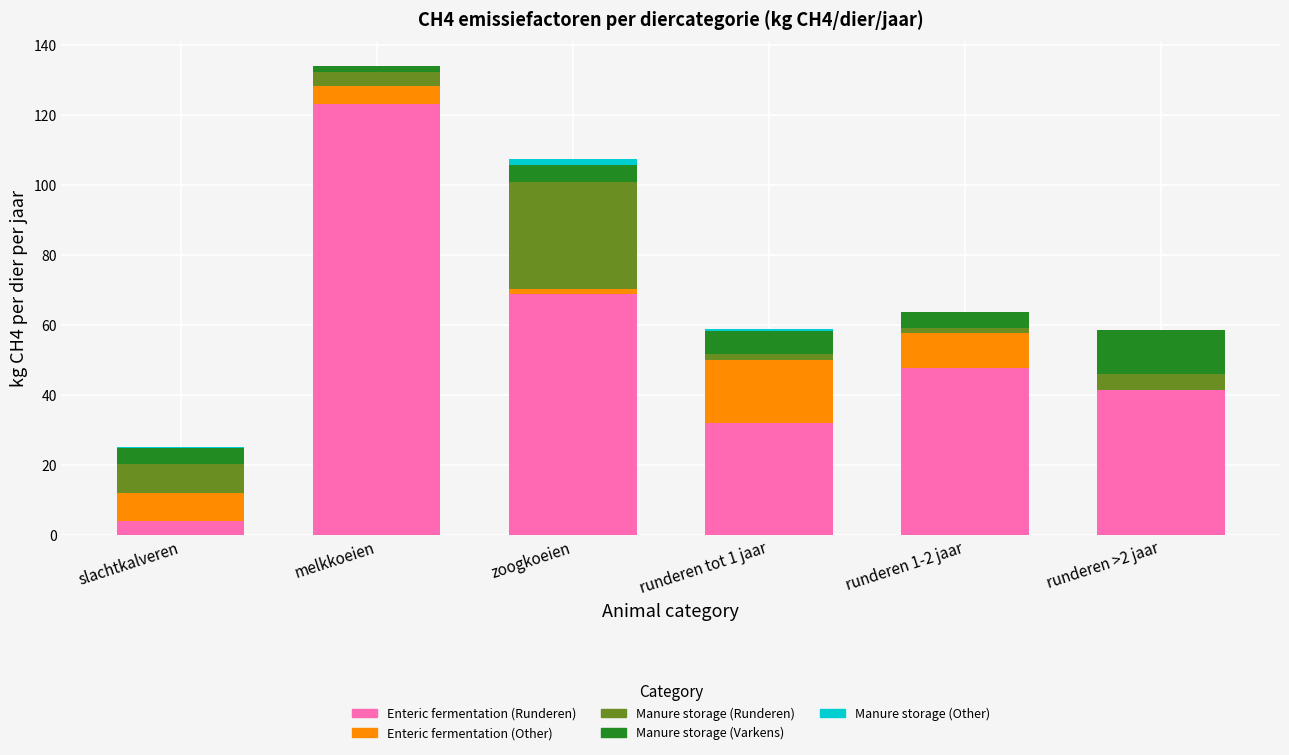

Reading left to right, what are the values for Enteric fermentation (Runderen)?

slachtkalveren=4.1	melkkoeien=123.3	zoogkoeien=68.9	runderen tot 1 jaar=31.9	runderen 1-2 jaar=47.8	runderen >2 jaar=41.4